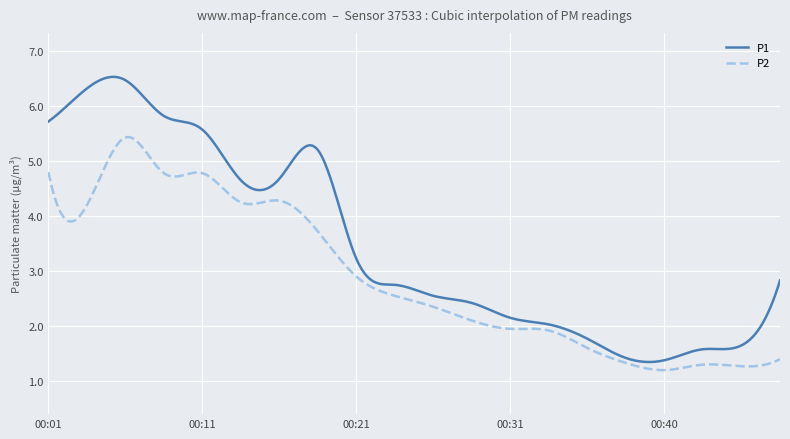

What is the minimum value shown in the chart?

1.2